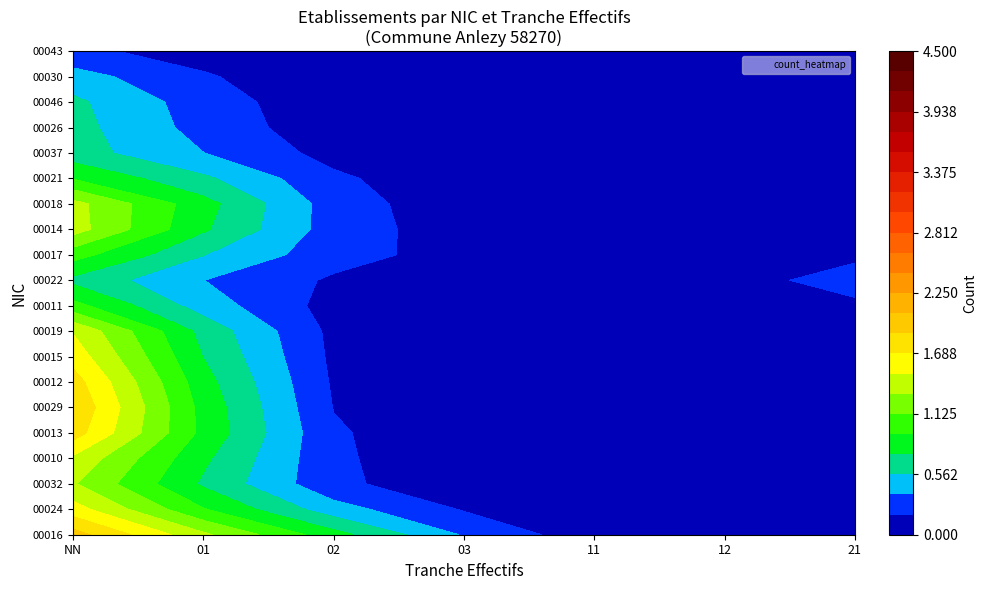

What is the total value across all series at 21?

1